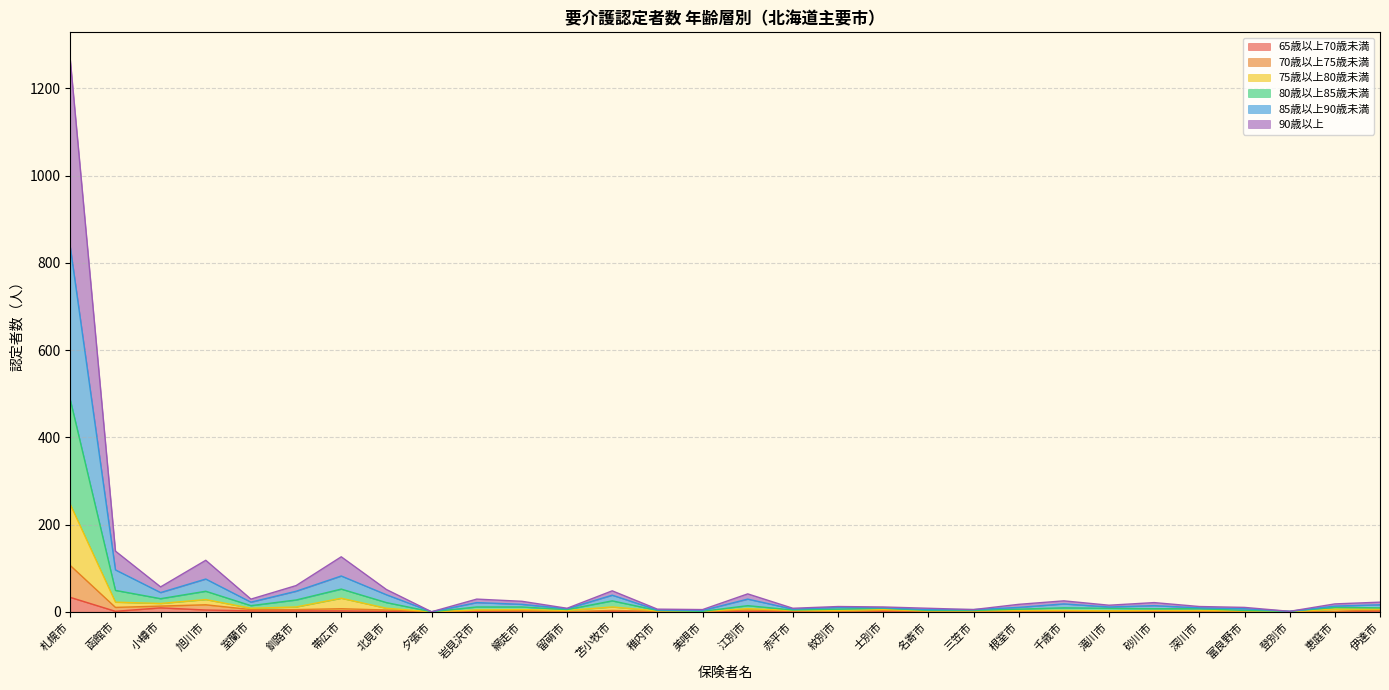

What is the difference between the second highest and second lowest values in the 70歳以上75歳未満 series?

16